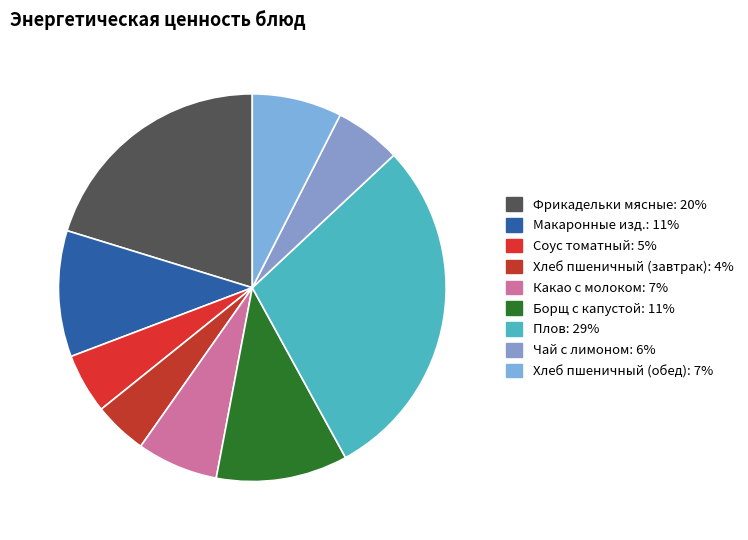

Count the number of slices in the pie.

9